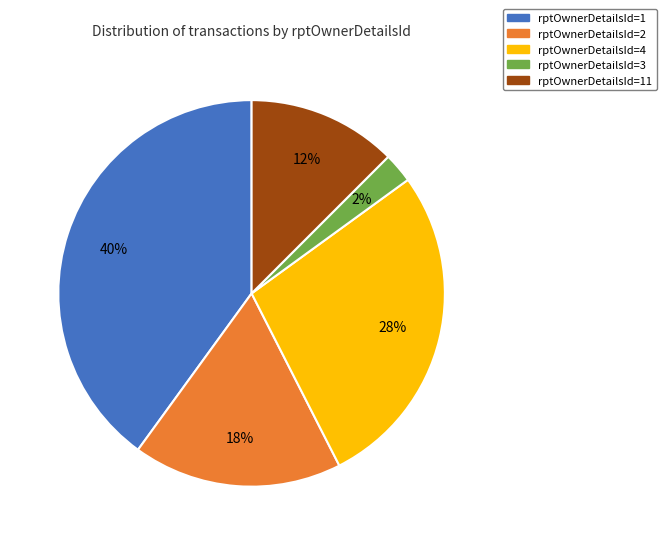

Count the number of slices in the pie.

5